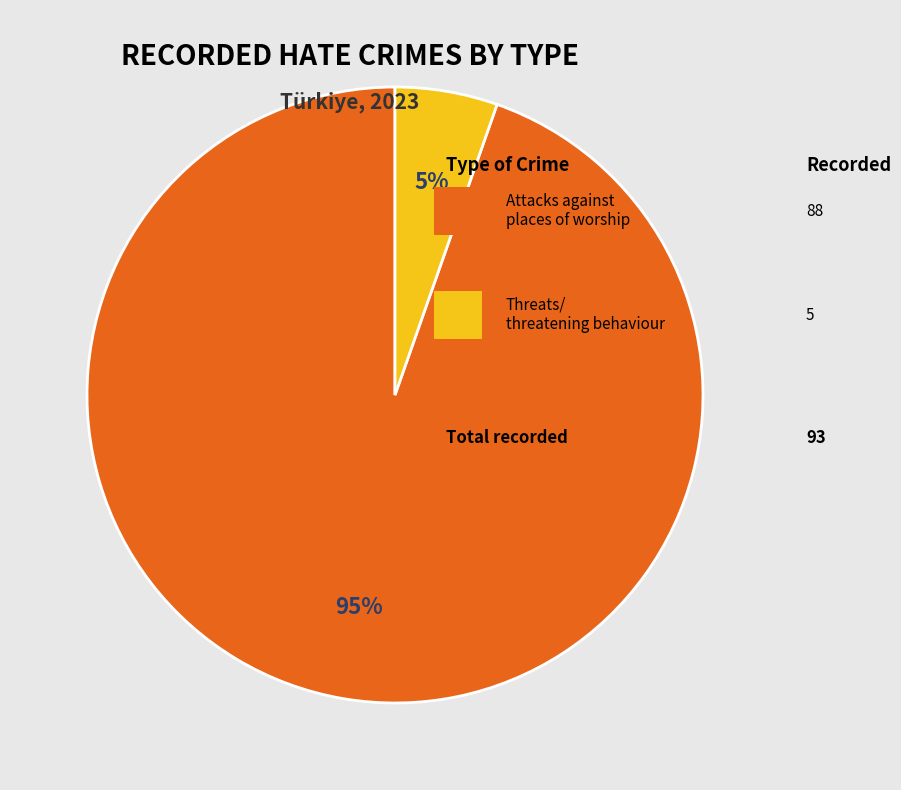

Is there any slice that represents more than half of the pie?

Yes